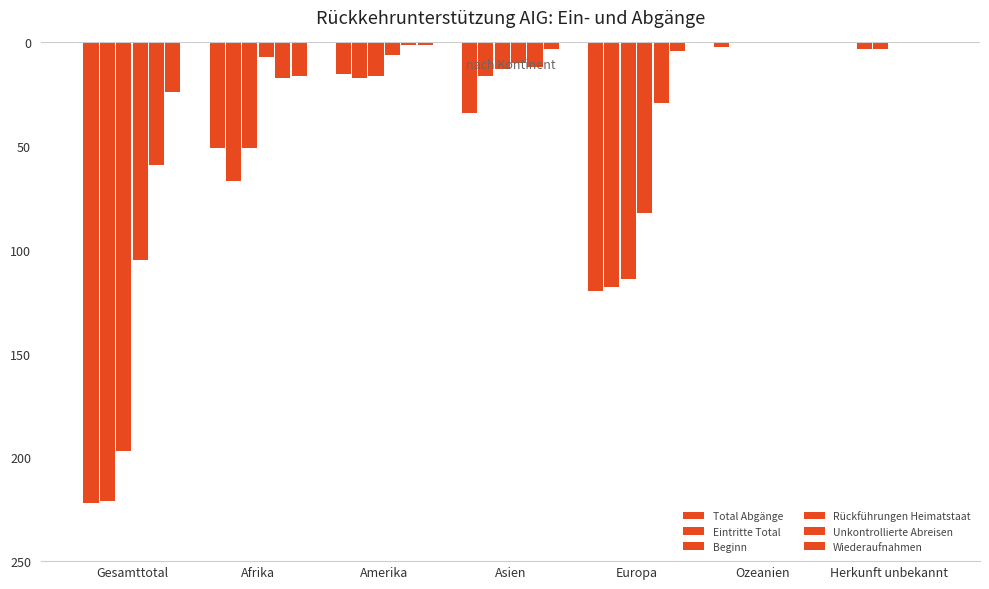

What is the label of the 5th bar from the right?

Amerika